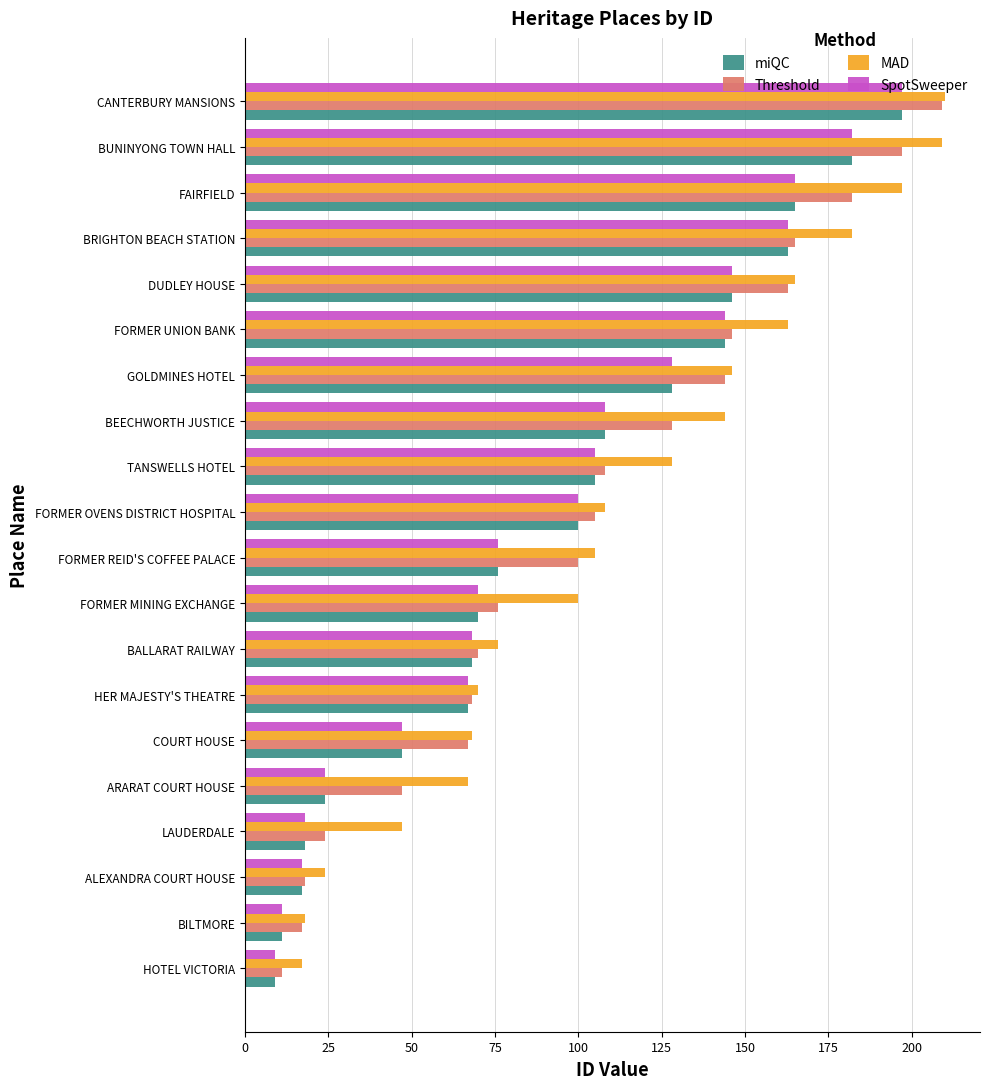

Count the number of data series in this chart.

4